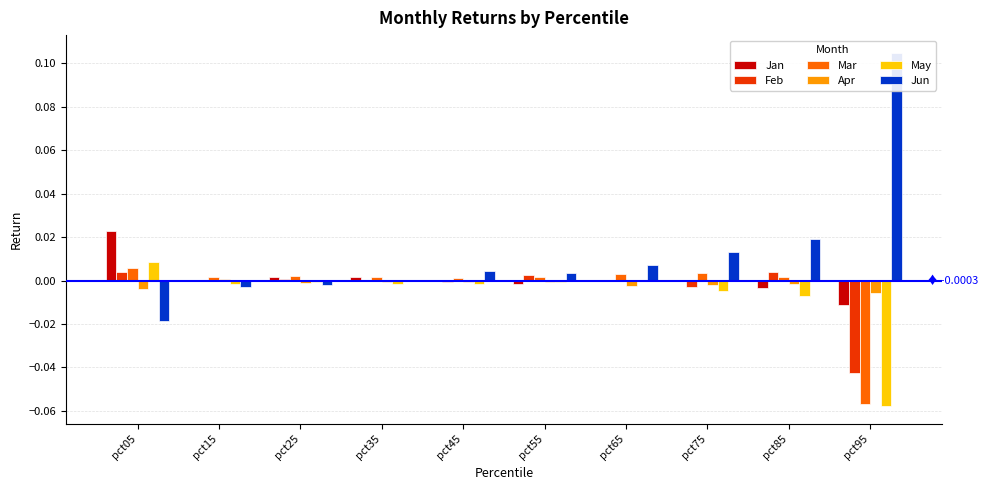

How many values in Jun are below zero?

4